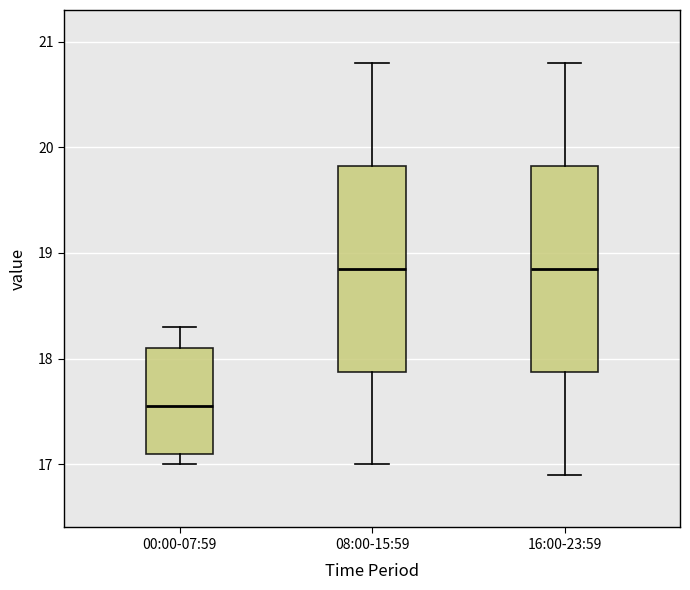

Which box's median line is the lowest?

00:00-07:59